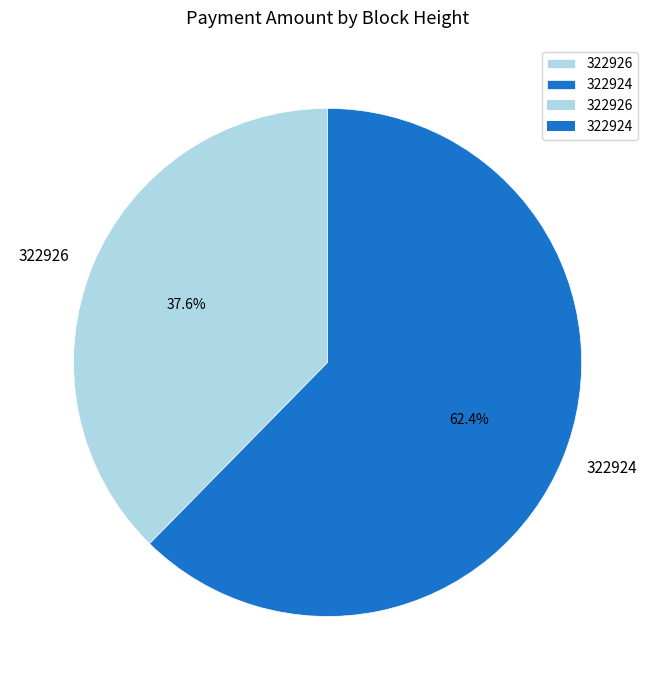

To the nearest percent, what portion does 322924 represent?

62%